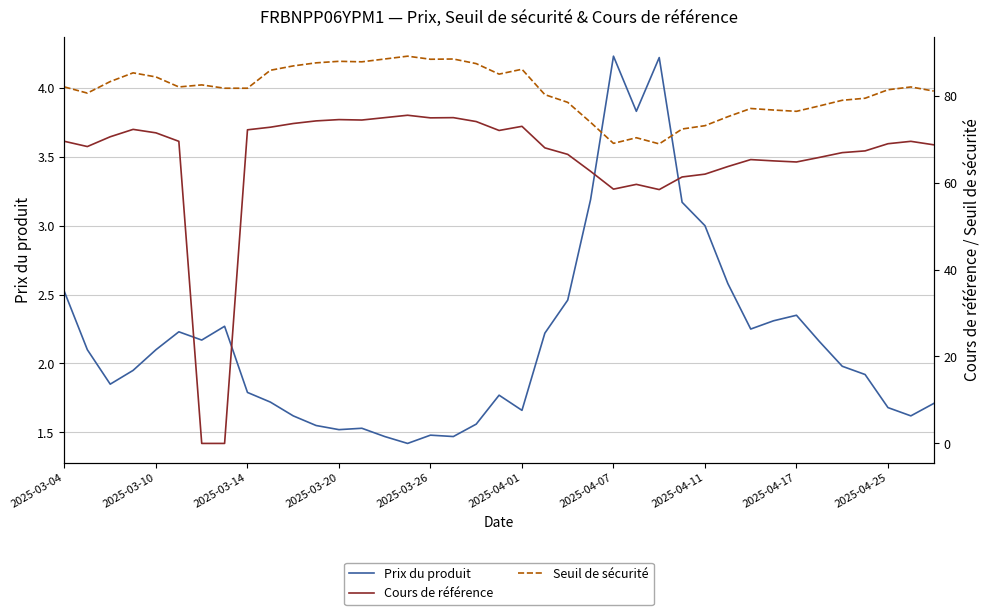

What position from the left is 34?

35